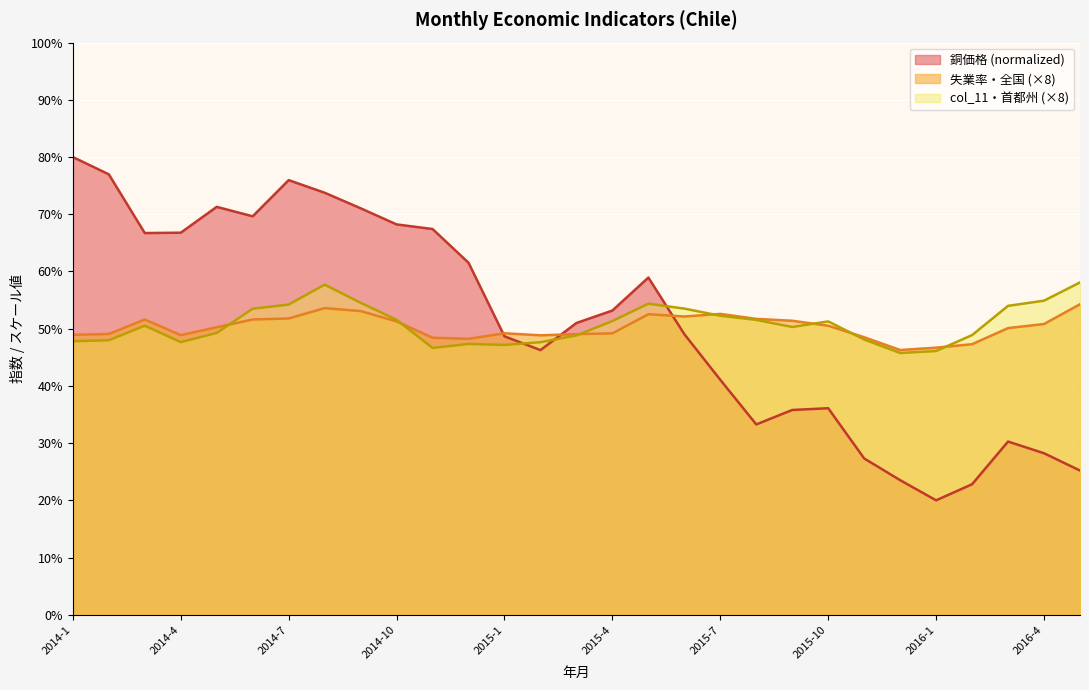

Which series ends up on top after the final intersection of 失業率 and 銅価格?

失業率